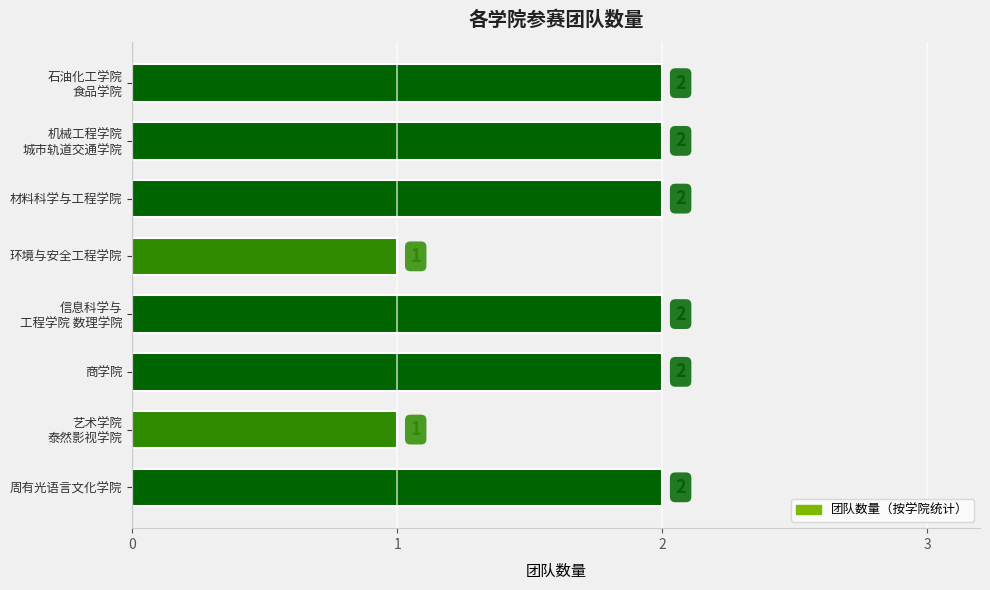

How many data points does each series have?

8